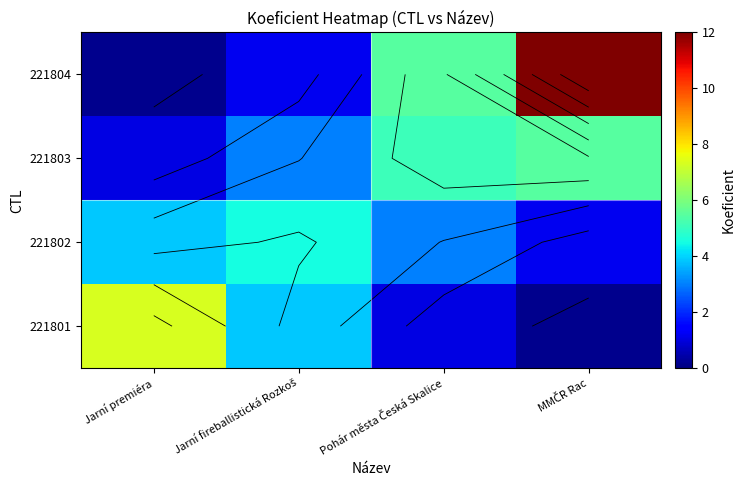

Is it true that 221801 equals 2.9 at Jarní premiéra?

False